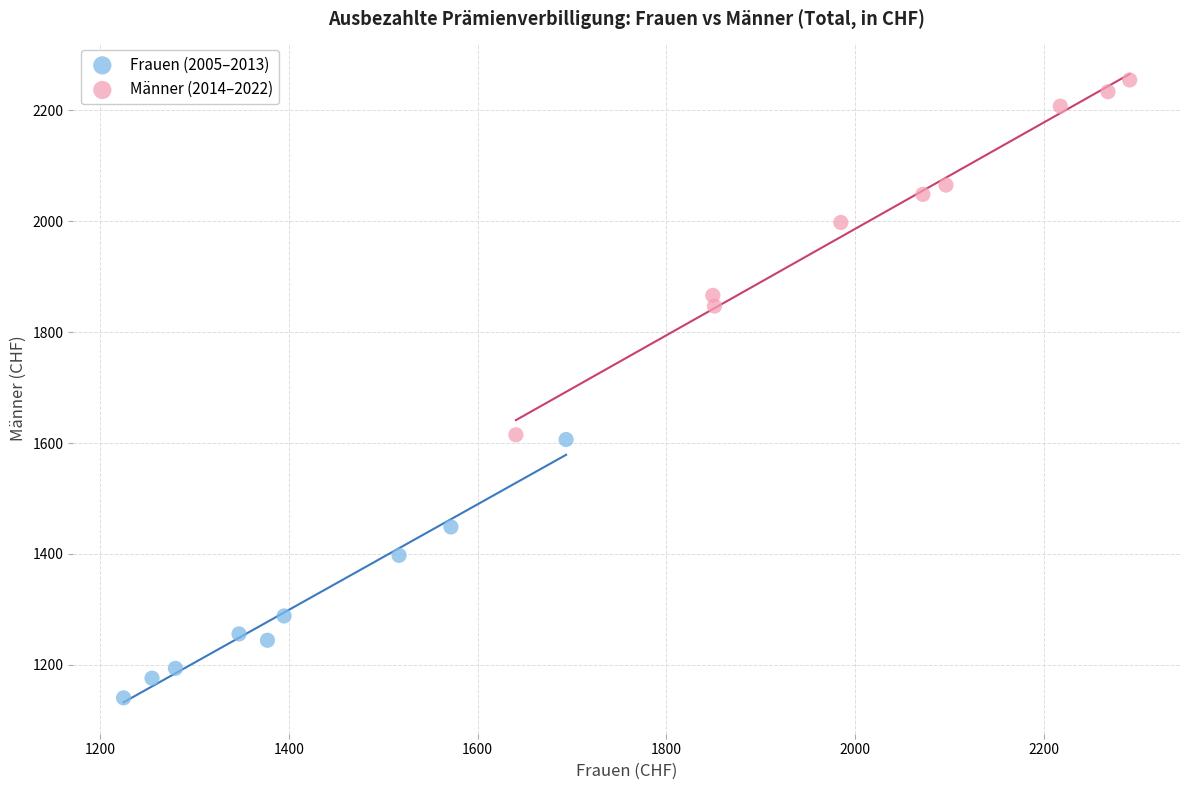

Which series has the widest spread of Y values?

Männer (2014–2022)